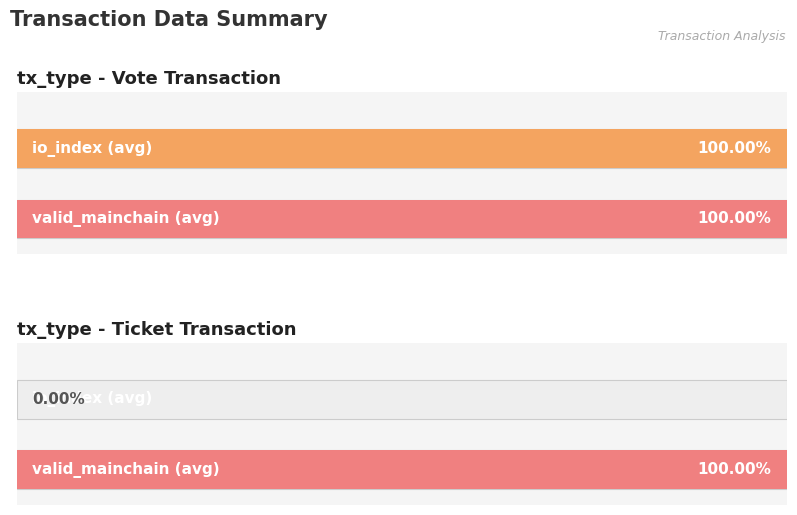

The value of Vote at 1562843305 is 0. True or false?

False